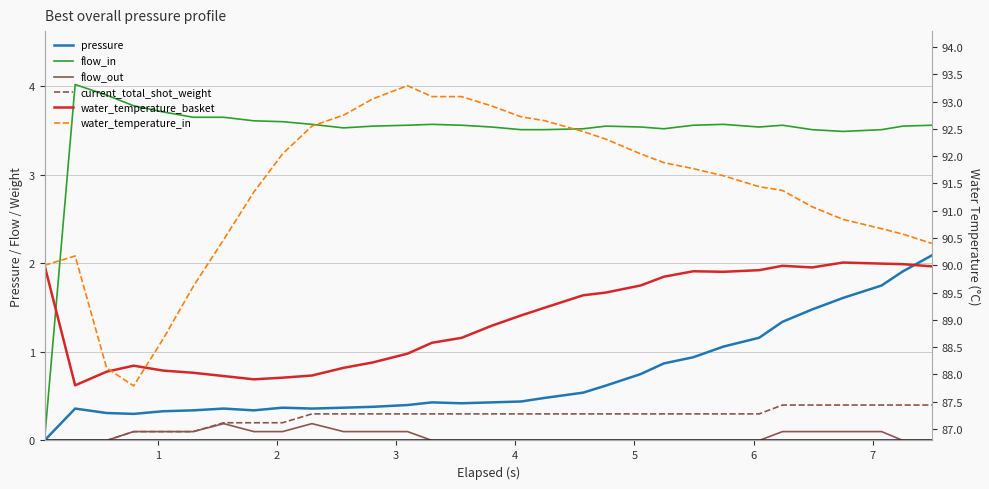

Which series has the largest total across all categories?

water_temperature_in